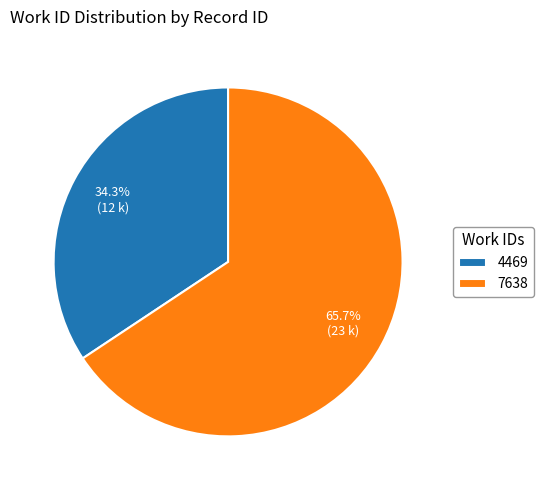

The 4469 slice represents 34% of the pie. True or false?

True